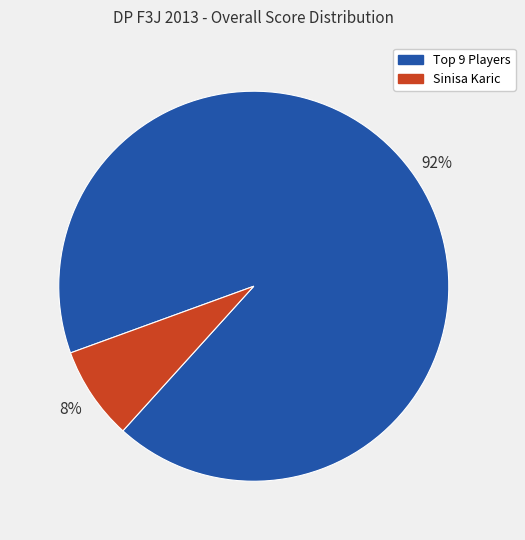

Is there any slice that represents more than half of the pie?

Yes